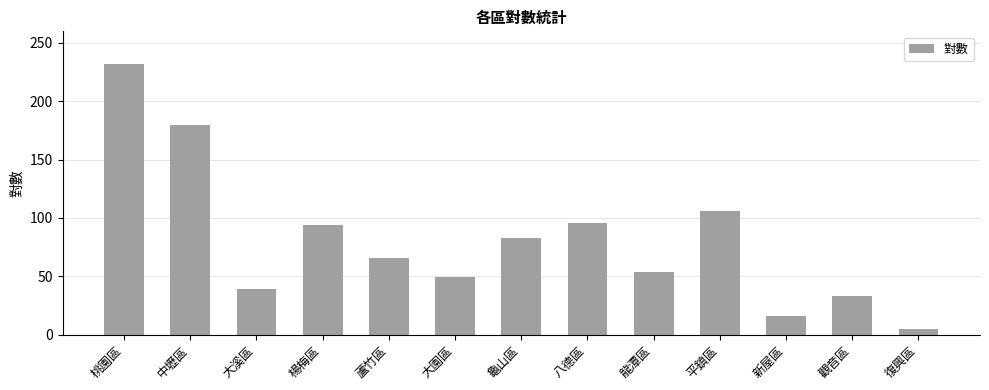

Read the value at 觀音區.

33